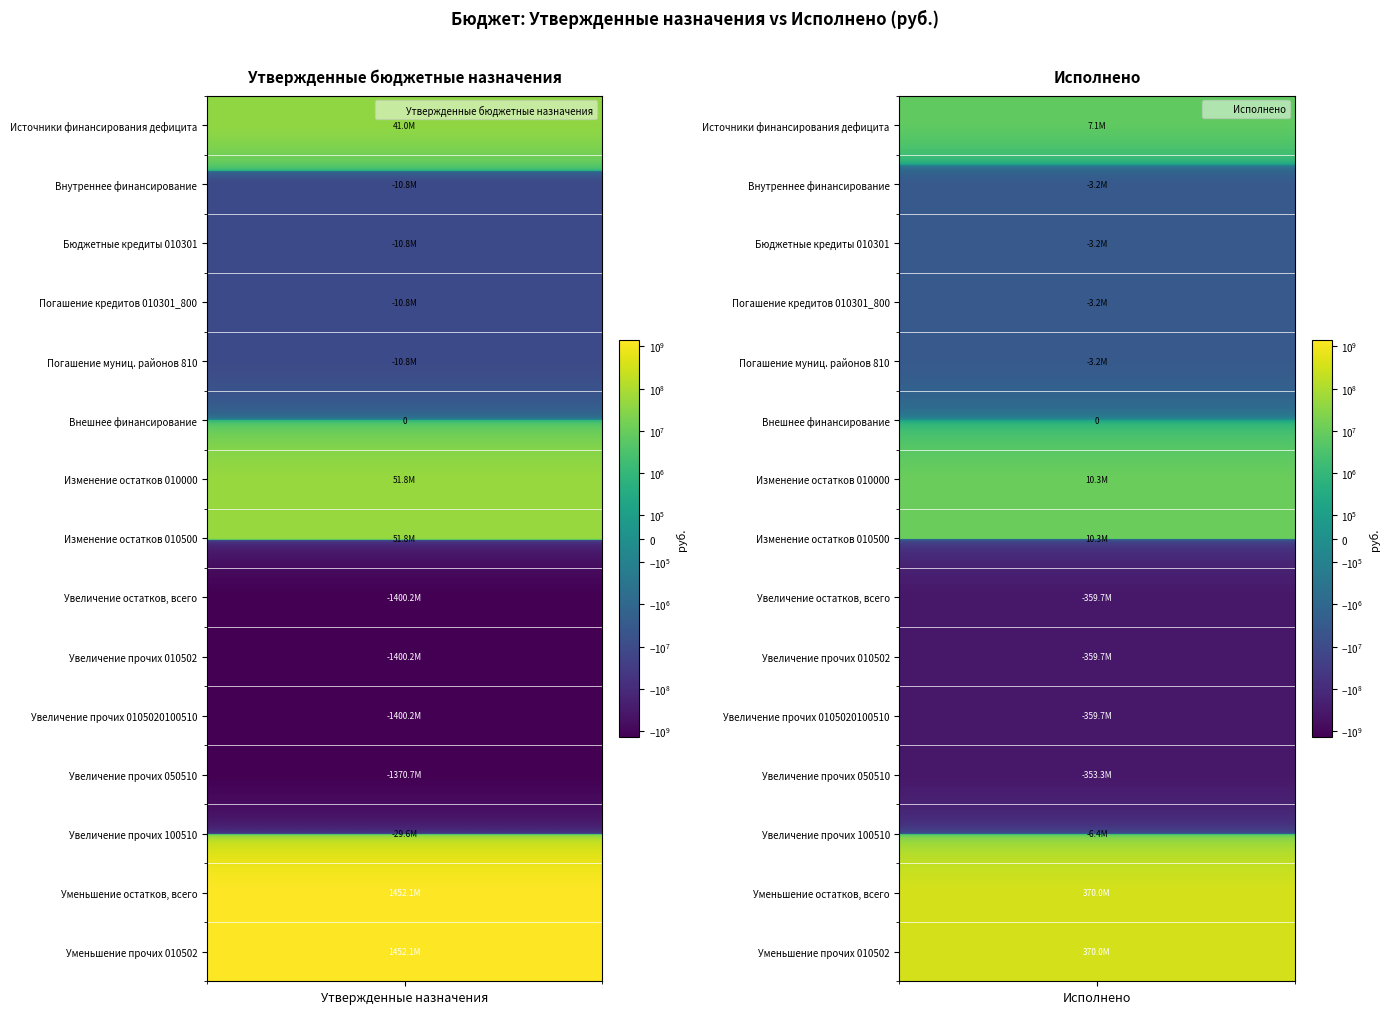

Reading left to right, list all the values displayed in this chart.

Источники финансирования дефицита бюджета: 41041609.8	7082553.9
источники внутреннего финансирования: -10789800.0	-3189800.0
Бюджетные кредиты из других бюджетов бюджетной системы (010301): -10789800.0	-3189800.0
Погашение бюджетных кредитов (010301000800): -10789800.0	-3189800.0
Погашение бюджетами муниципальных районов (010301000810): -10789800.0	-3189800.0
источники внешнего финансирования: 0.0	0.0
Изменение остатков средств (010000): 51831409.8	10272353.9
Изменение остатков средств на счетах (010500): 51831409.8	10272353.9
увеличение остатков средств, всего: -1400238906.2	-359691767.8
Увеличение прочих остатков (010502): -1400238906.2	-359691767.8
Увеличение прочих остатков денежных средств (0105020100510): -1400238906.2	-359691767.8
Увеличение прочих остатков ДС 050510: -1370669839.6	-353319681.5
Увеличение прочих остатков ДС 100510: -29569066.6	-6372086.3
уменьшение остатков средств, всего: 1452070316.0	369964121.7
Уменьшение прочих остатков (010502): 1452070316.0	369964121.7